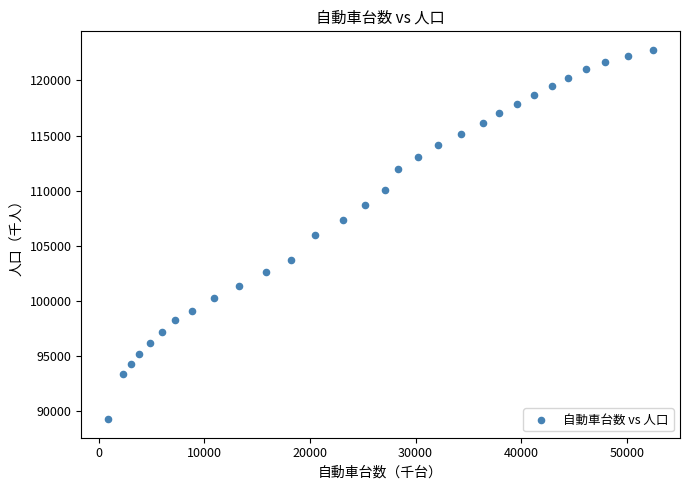

What is the range of X values (max minus min)?

51539